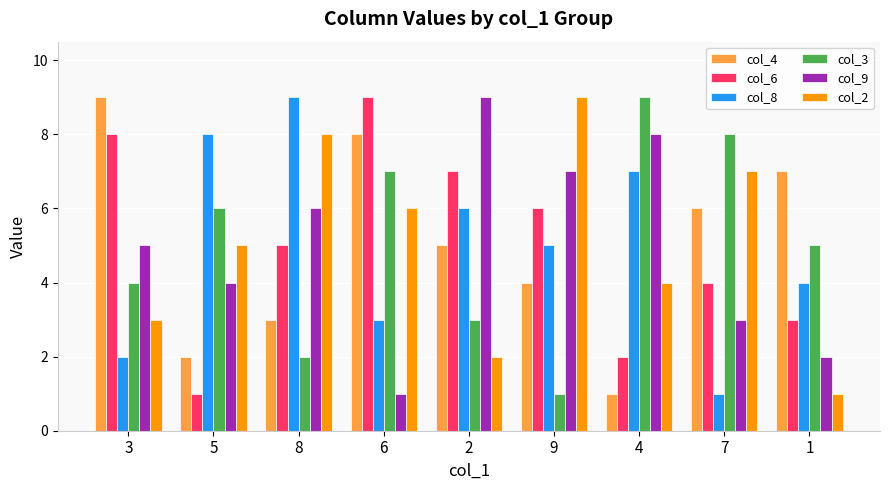

How many categories are shown in the chart?

9